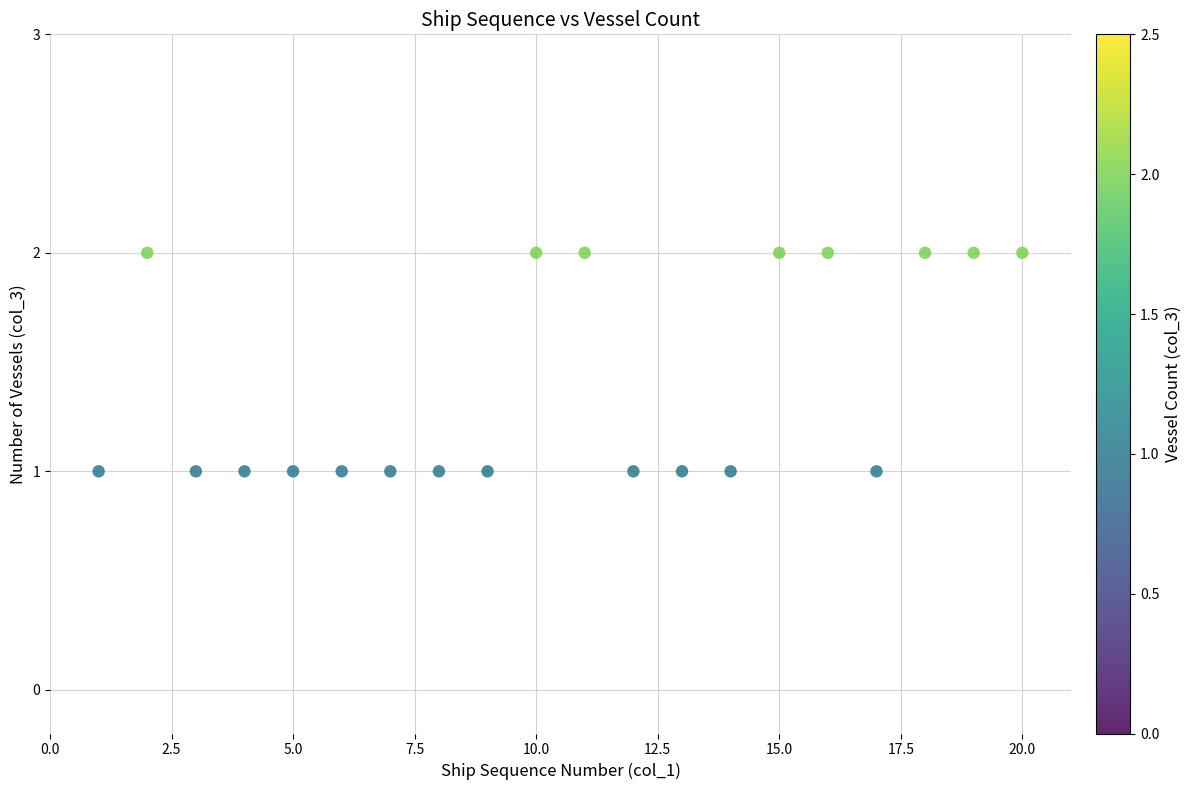

What is the range of X values (max minus min)?

19